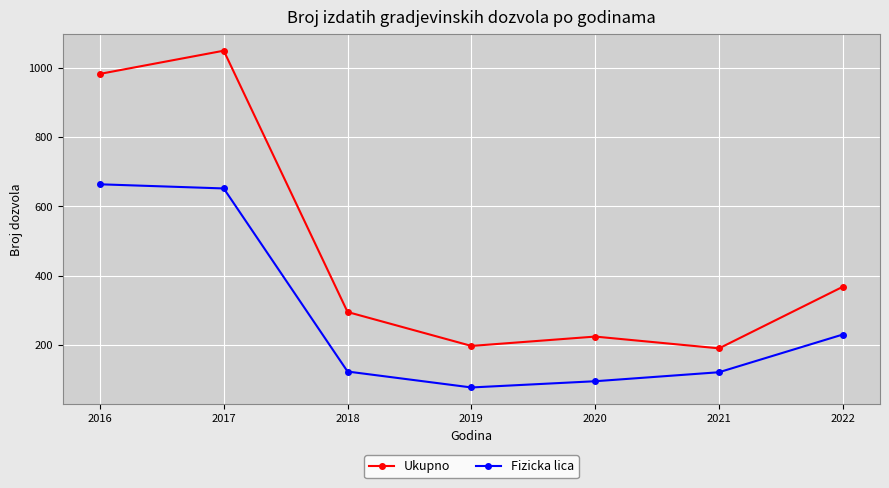

What is the average value of the Fizicka lica series?

280